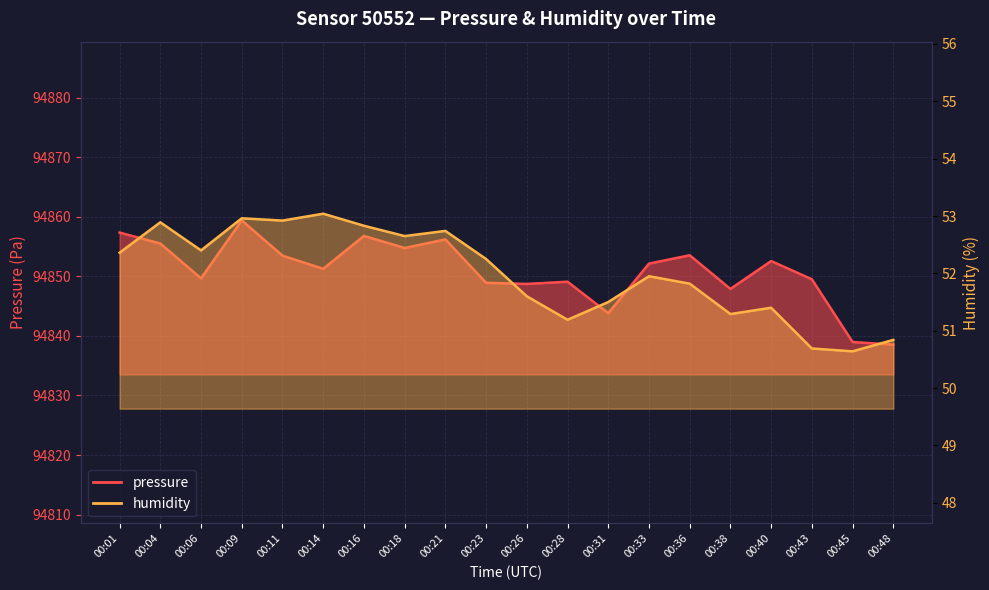

True or false: pressure and humidity cross at least once.

False